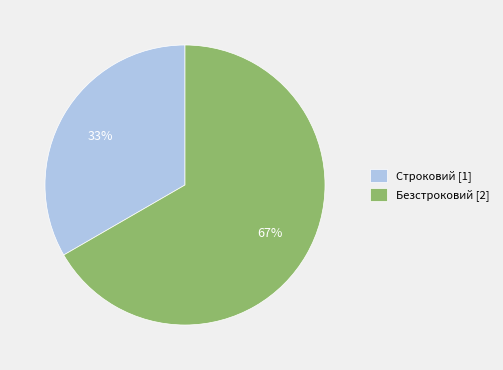

How many segments does this pie chart have?

2